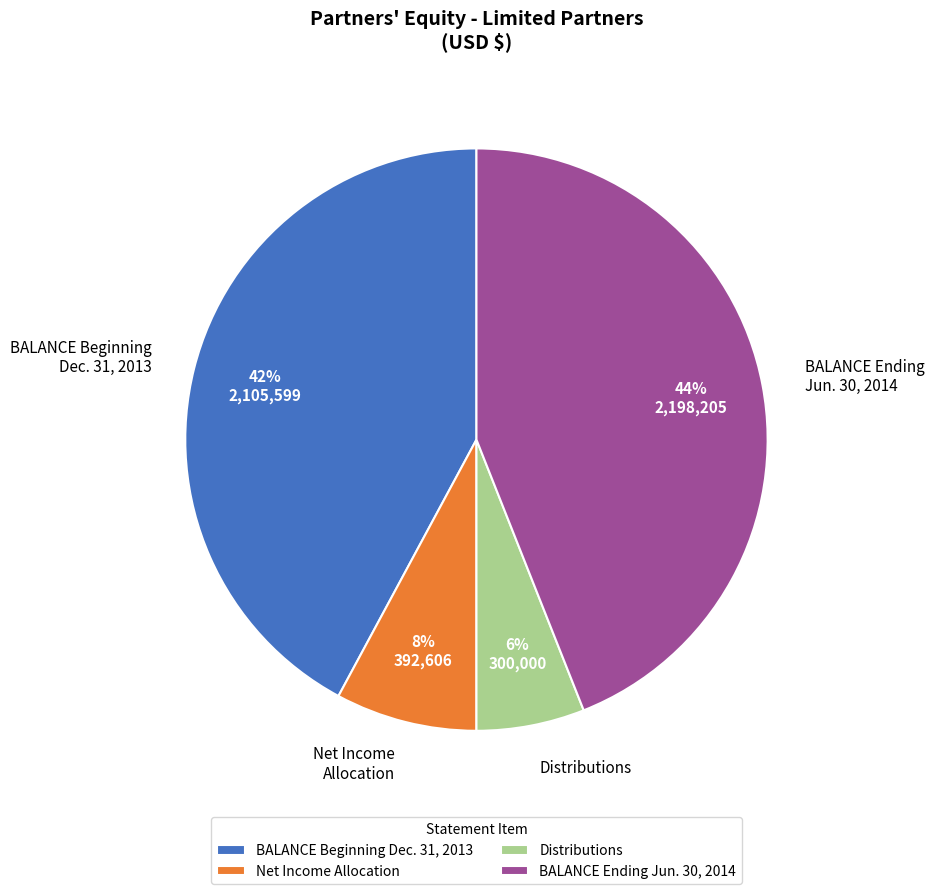

Rank the categories by value from lowest to highest.

Distributions, Net Income Allocation, BALANCE Beginning Dec. 31, 2013, BALANCE Ending Jun. 30, 2014